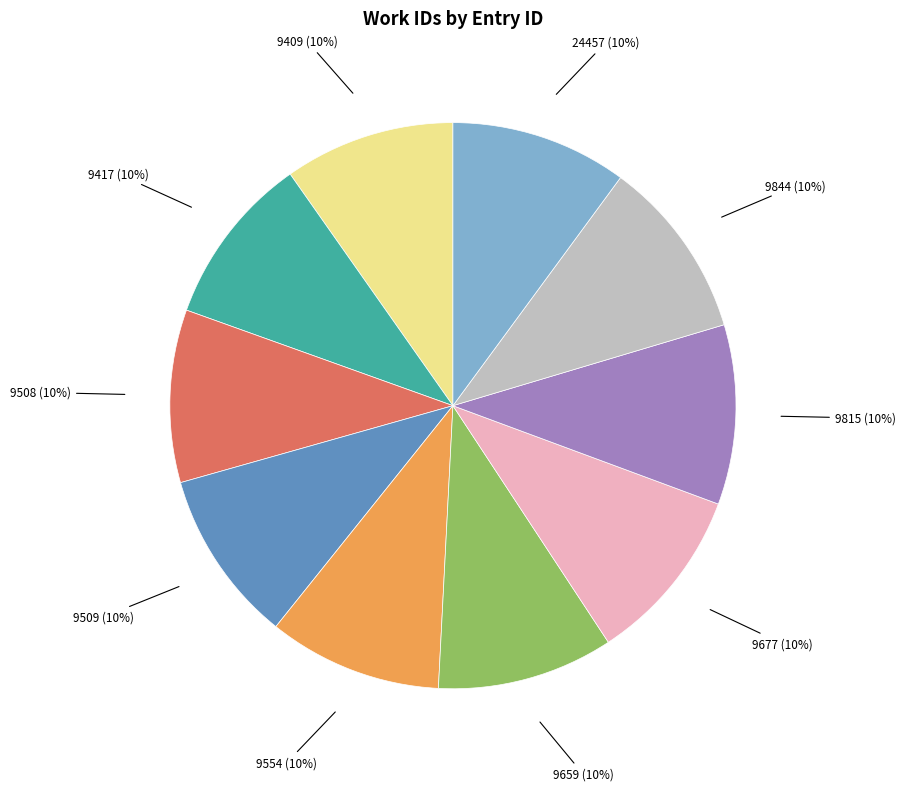

Is there a majority slice in this chart?

No